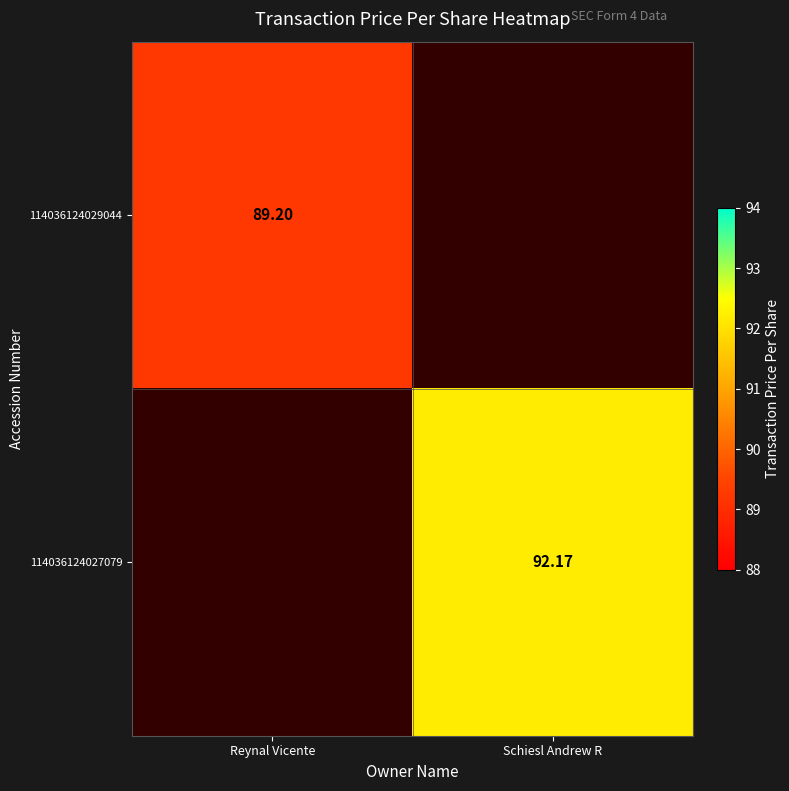

At how many categories does at least one series exceed 89?

2